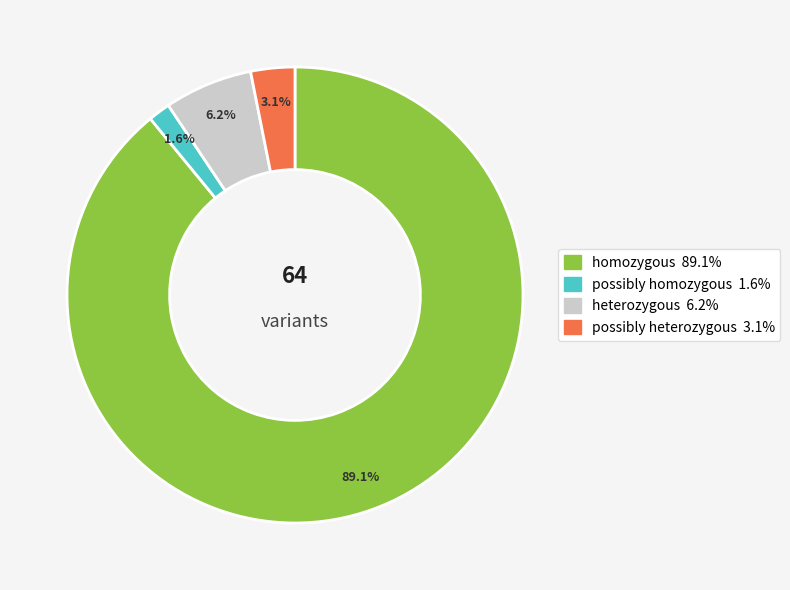

Which slice is the largest?

89.1%